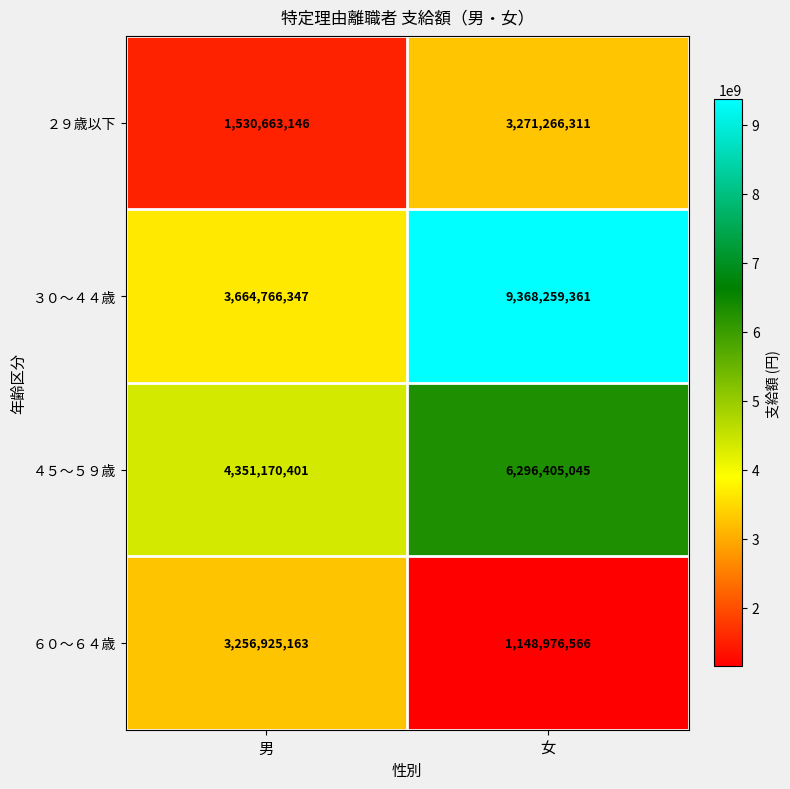

Rank the series at 男 from lowest to highest value.

２９歳以下, ６０～６４歳, ３０～４４歳, ４５～５９歳